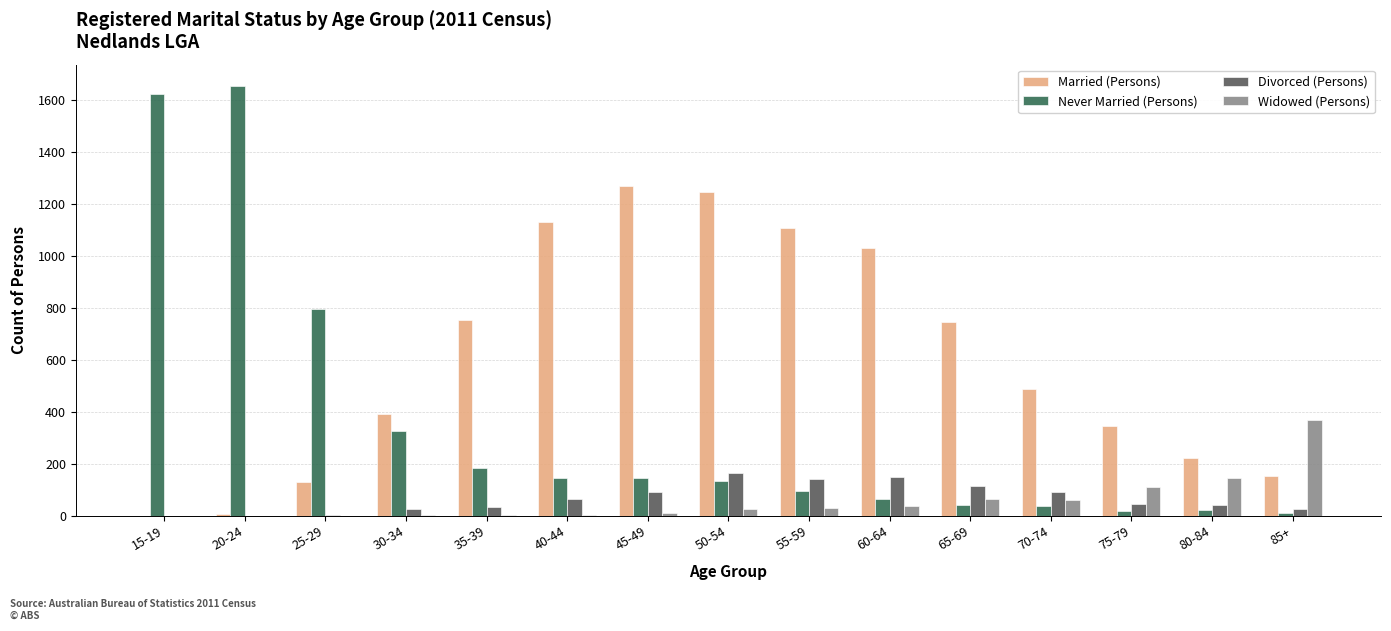

What are all the series names shown in the legend?

Married (Persons), Never Married (Persons), Divorced (Persons), Widowed (Persons)